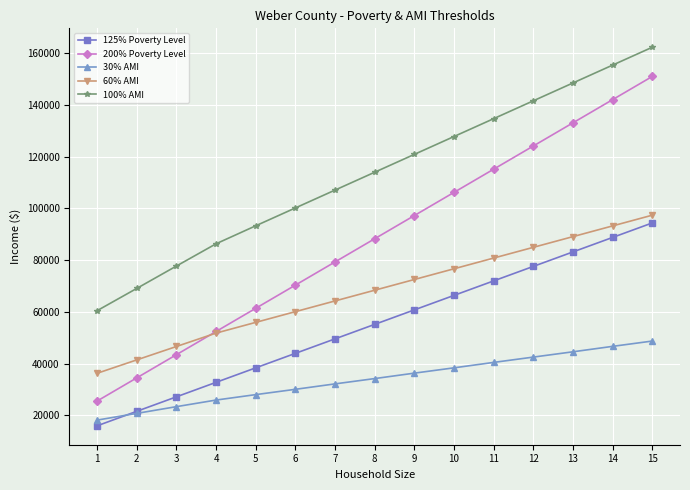

The value of 125% Poverty Level at 1 is 4497.2. True or false?

False